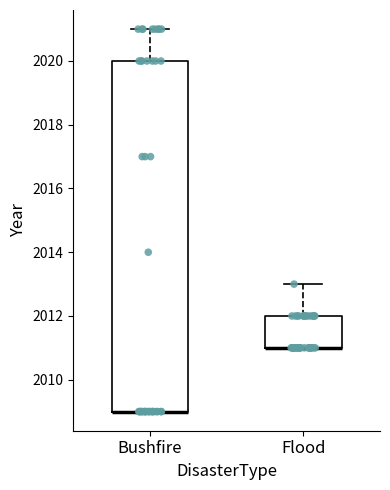

Which box is the tallest, from its lower edge to its upper edge?

Bushfire